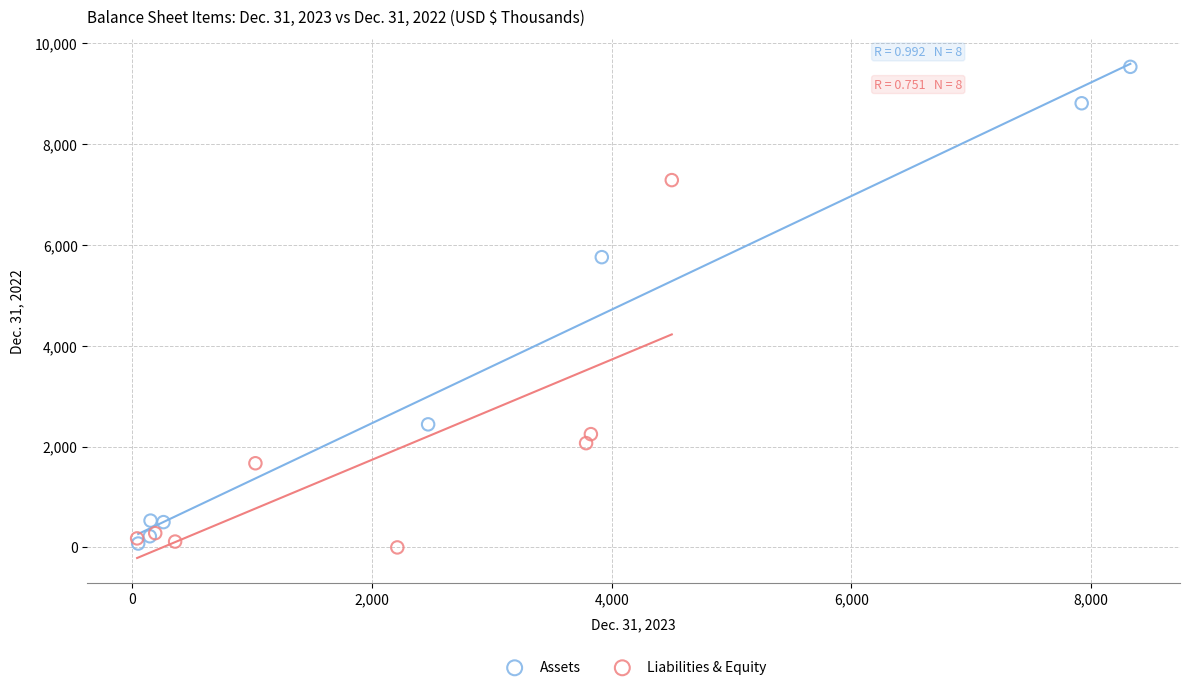

Which series contains the highest Y value?

Assets